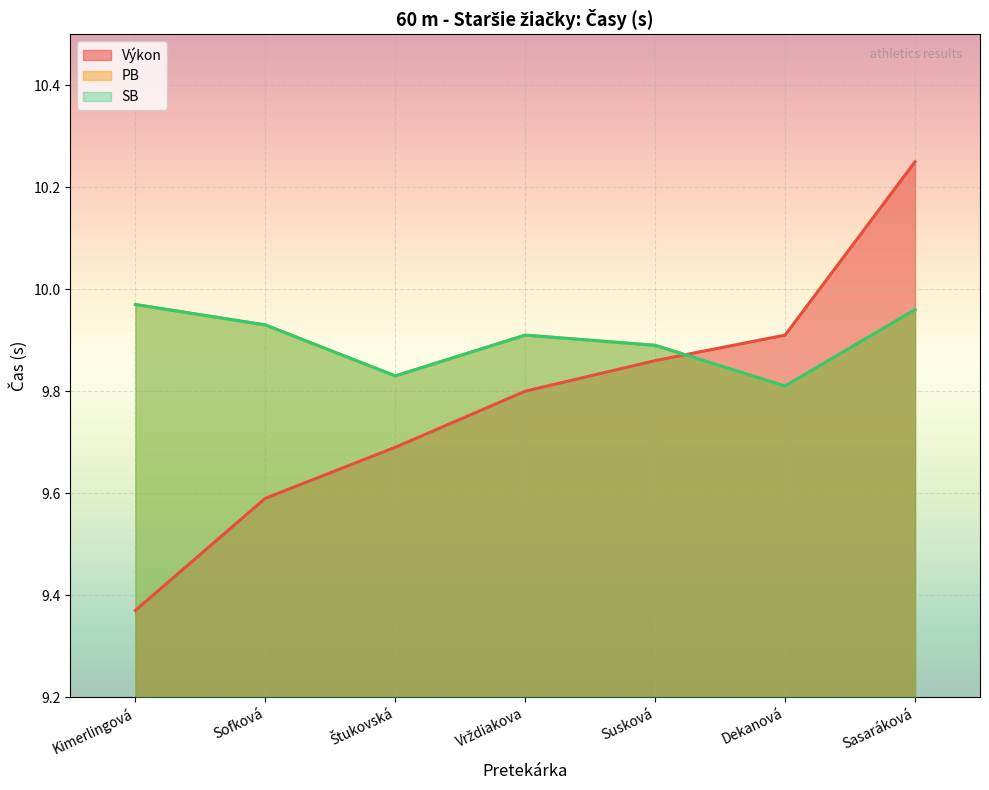

What is the minimum value shown in the chart?

9.4